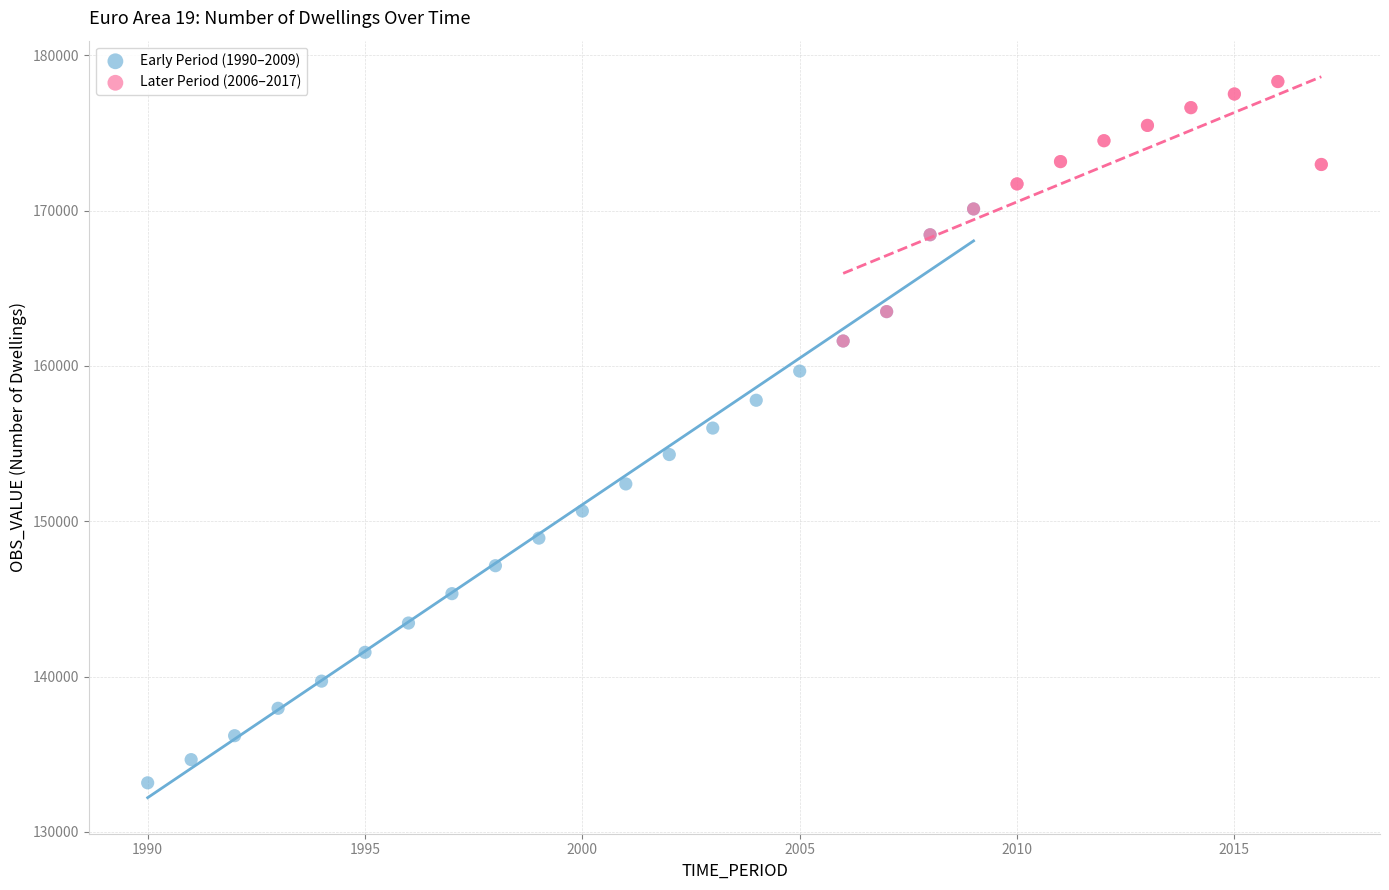

Which series has the widest spread of Y values?

Early Period (1990–2009)